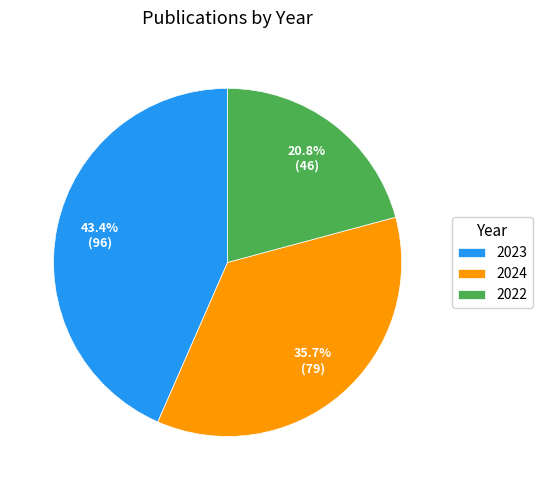

To the nearest percent, what portion does 2024 represent?

36%